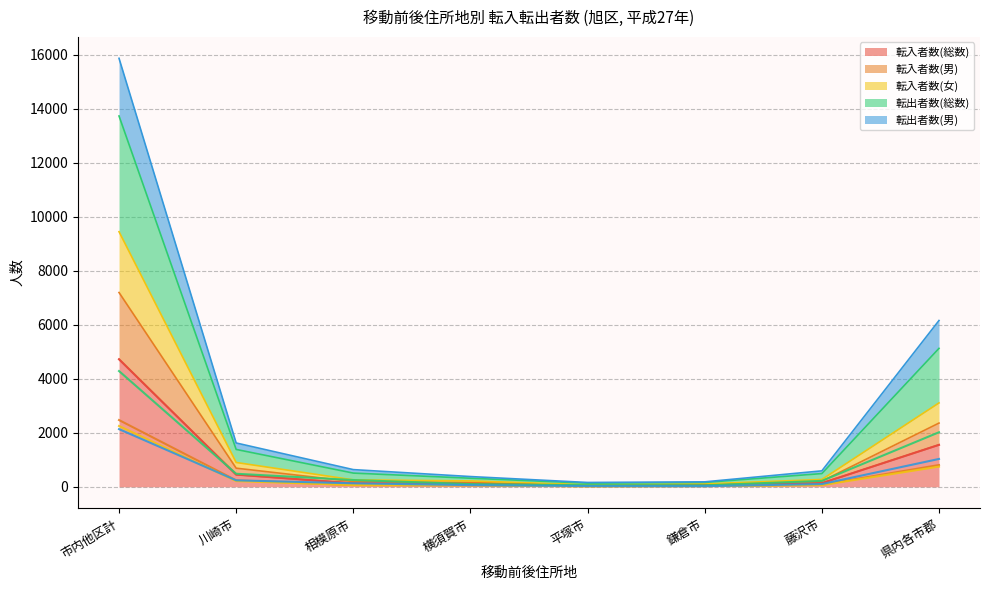

What value does the 転出者数(総数) series have at 川崎市?

483